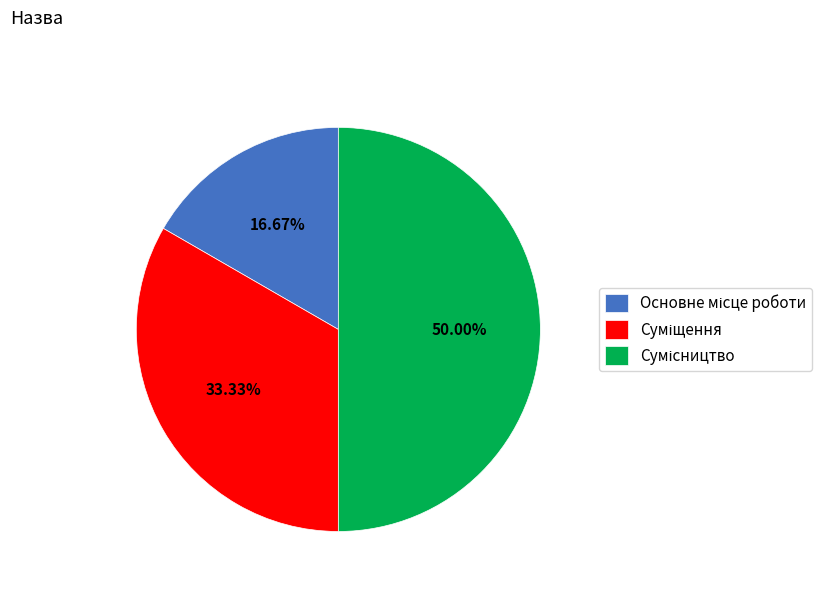

Count the number of slices in the pie.

3